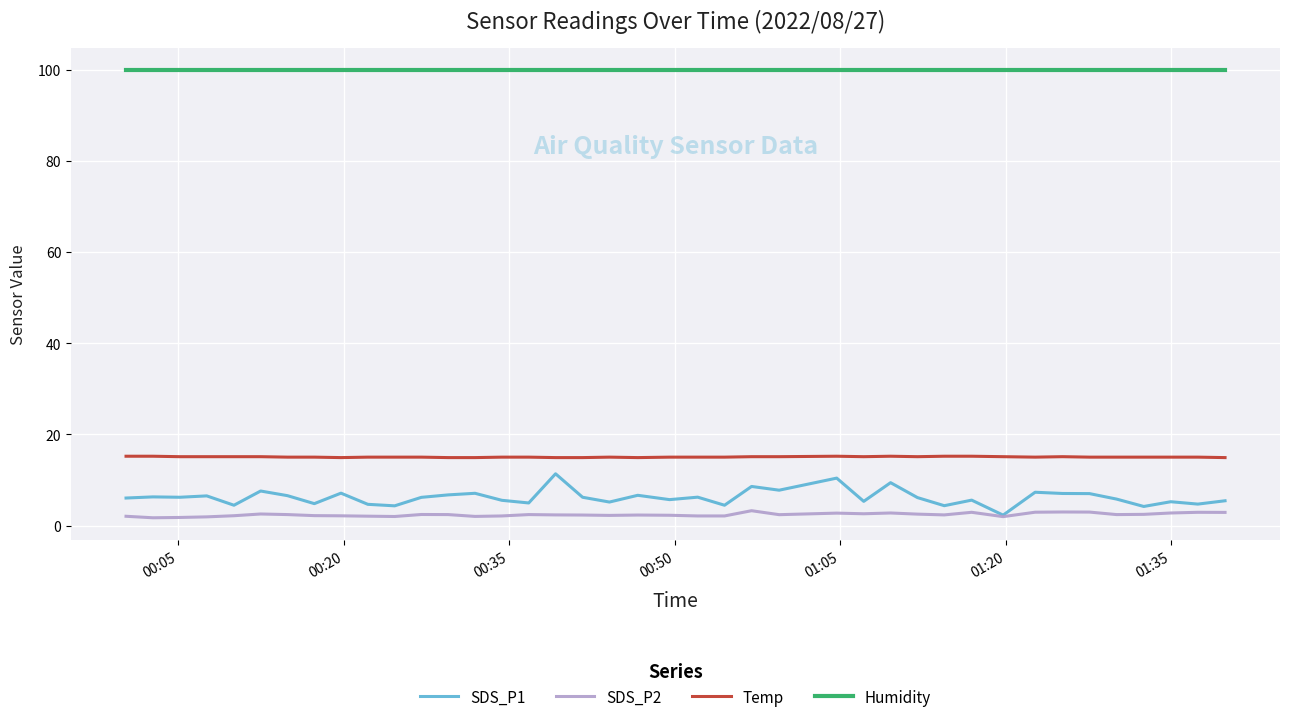

Which series has the largest total across all categories?

Humidity